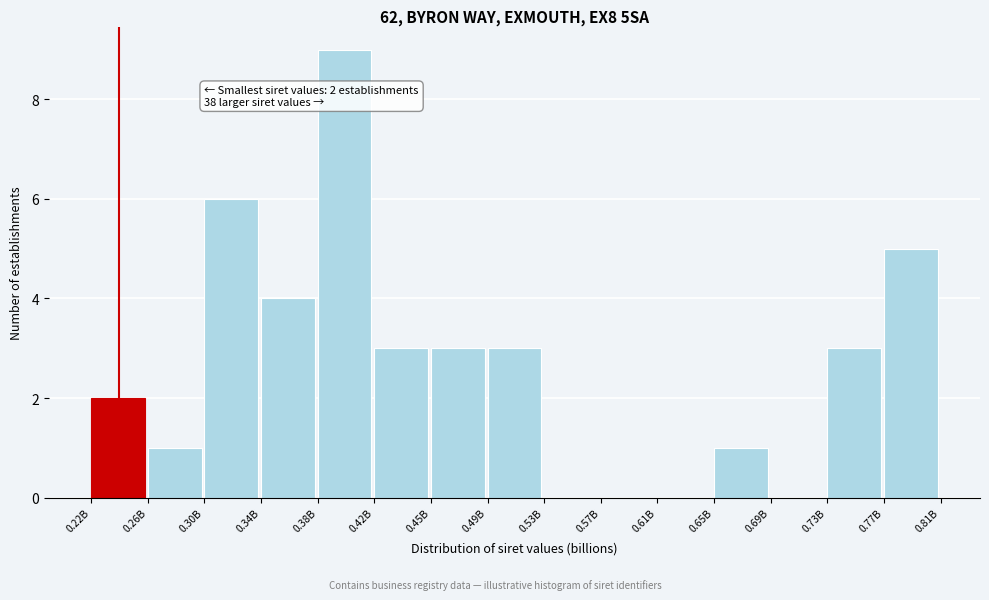

Reading left to right, what are all the values shown in this chart?

0.22B=2	0.26B=1	0.30B=6	0.34B=4	0.38B=9	0.42B=3	0.45B=3	0.49B=3	0.53B=0	0.57B=0	0.61B=0	0.65B=1	0.69B=0	0.73B=3	0.77B=5